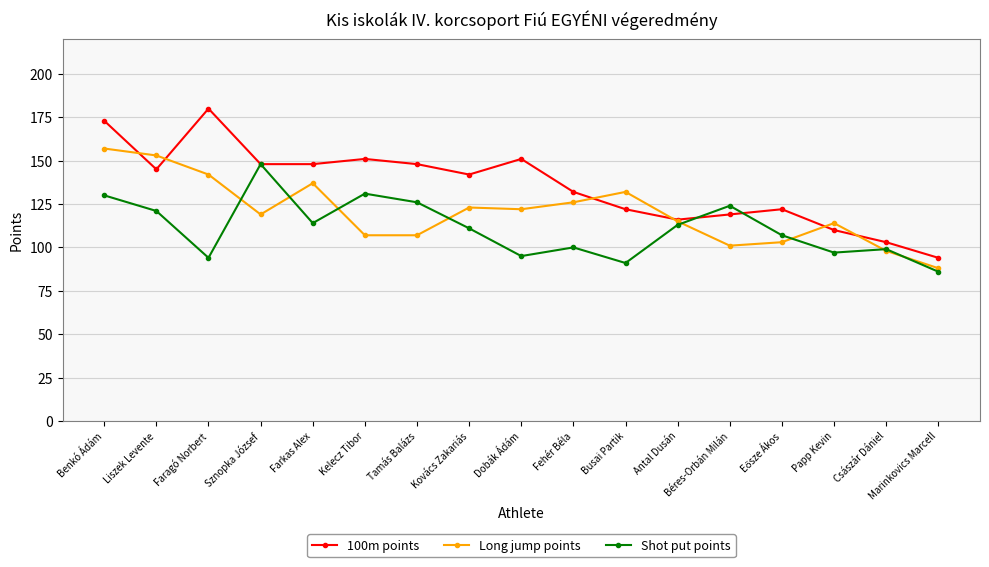

What is the spread (max minus min) of values at Fehér Béla?

32